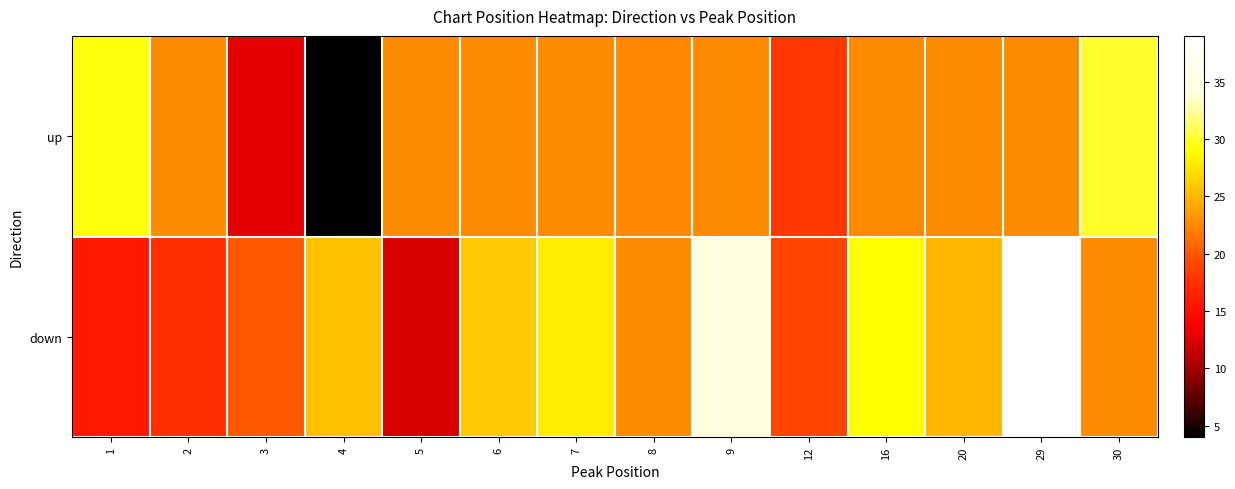

Between 1 and 3, which series saw the biggest shift?

up